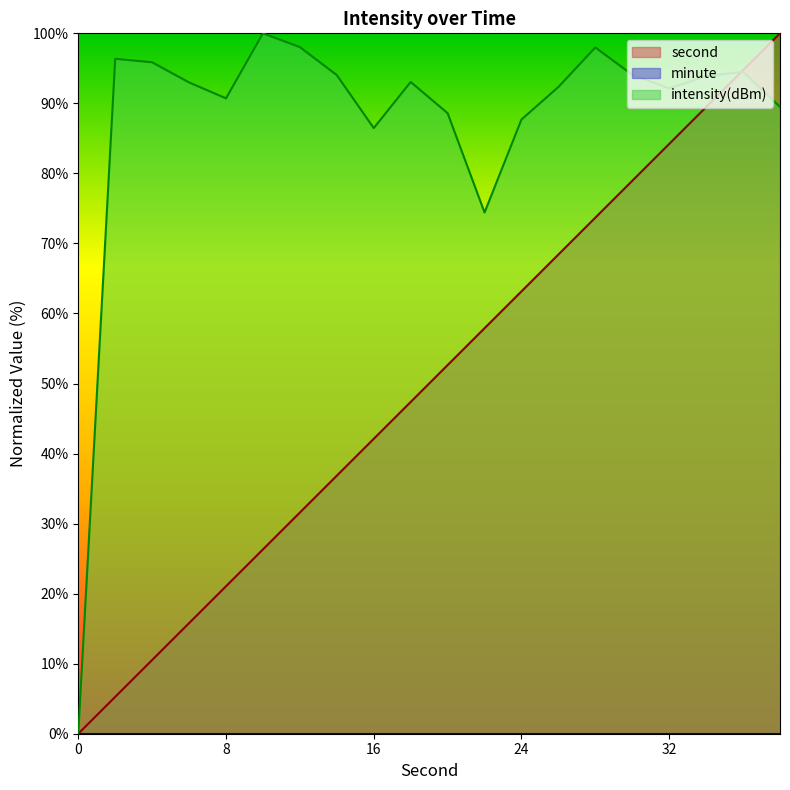

True or false: intensity(dBm) has more than 2 points higher than both neighbors.

True